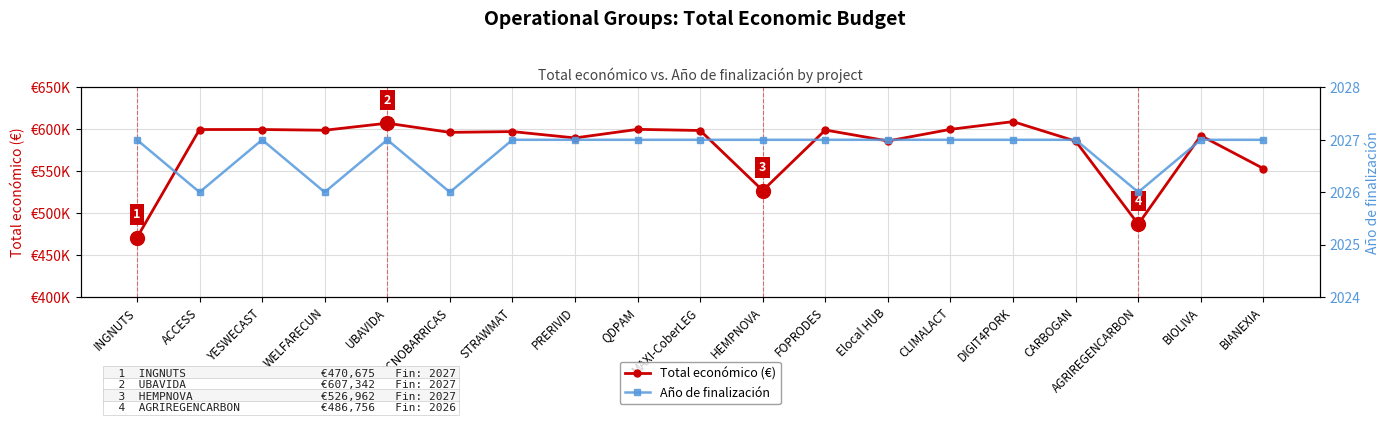

What is the label of the 14th point from the right?

TECNOBARRICAS